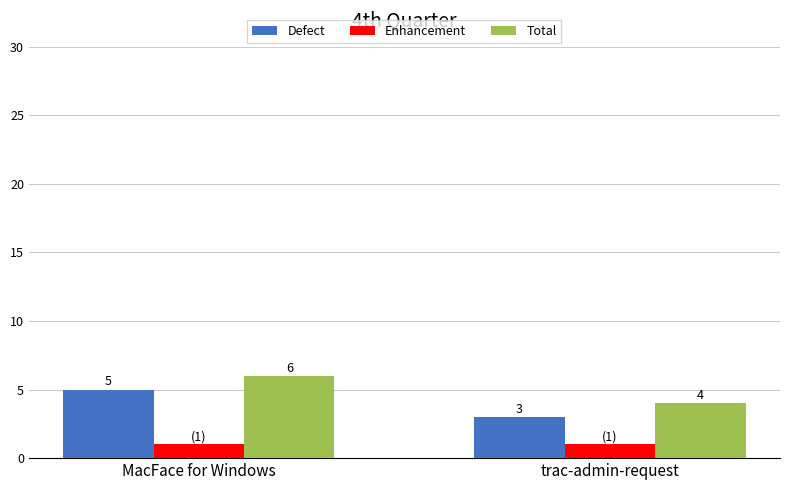

True or false: Enhancement has a value of 2 at trac-admin-request.

False